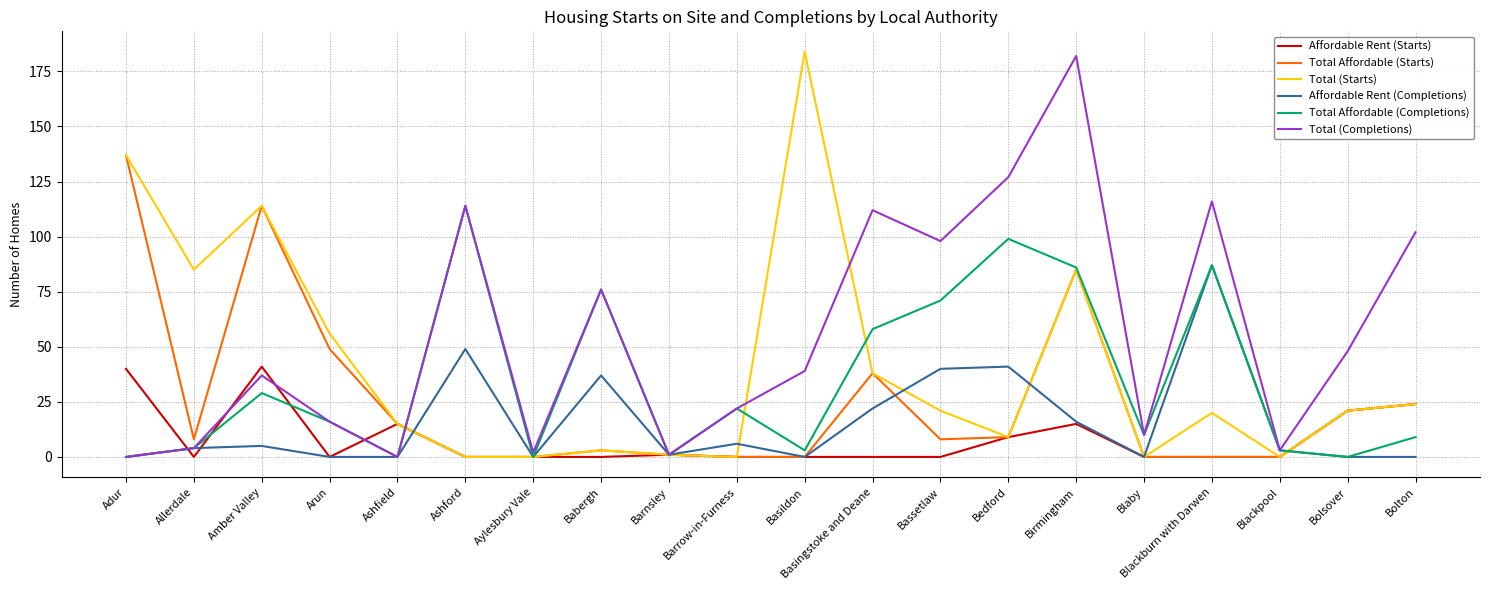

Which series has the largest total across all categories?

Total (Completions)